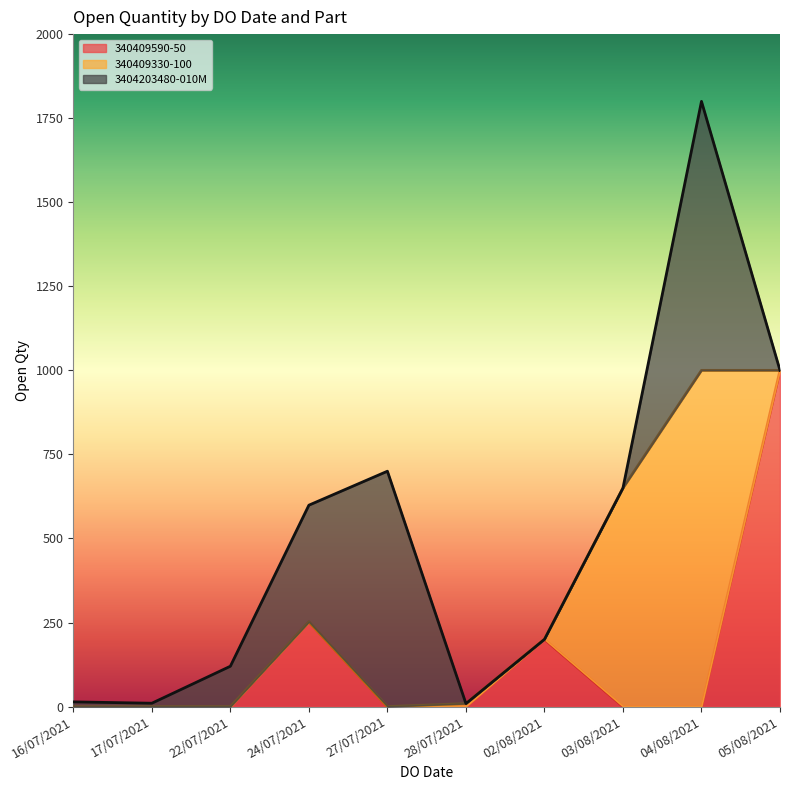

The 340409590-50 series shows 274 at 02/08/2021. True or false?

False